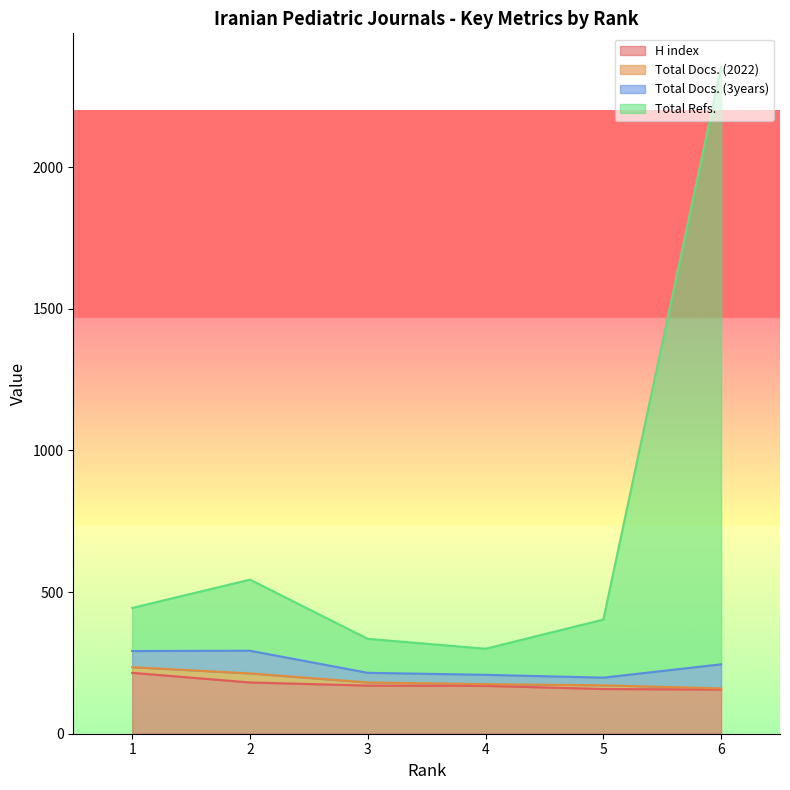

Which category has the highest value across all series?

6